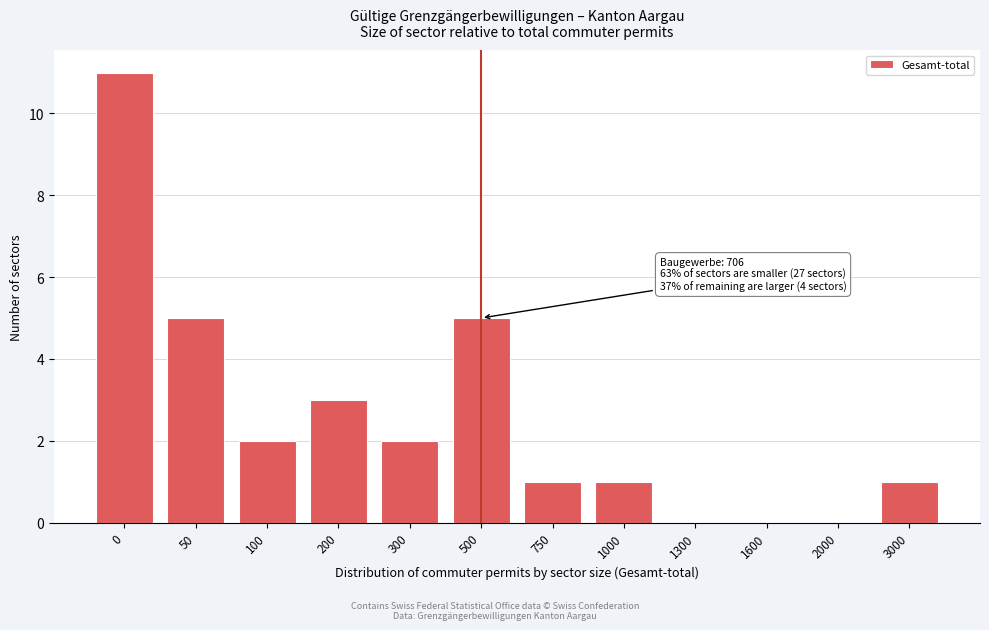

Reading left to right, what are all the values shown in this chart?

0=11	50=5	100=2	200=3	300=2	500=5	750=1	1000=1	1300=0	1600=0	2000=0	3000=1